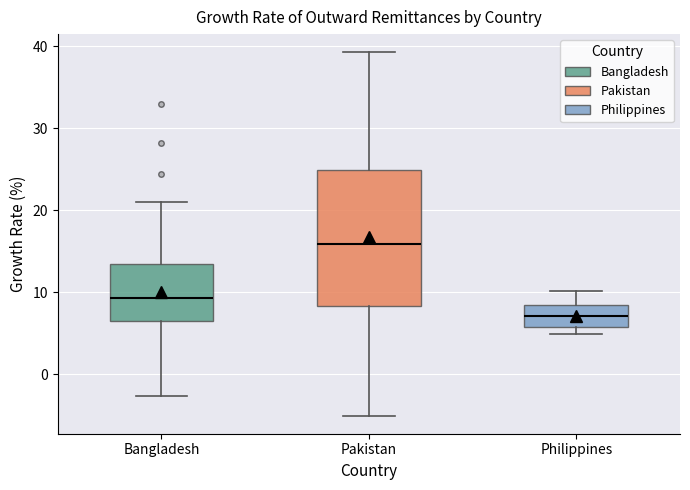

Which box's median line is the lowest?

Philippines